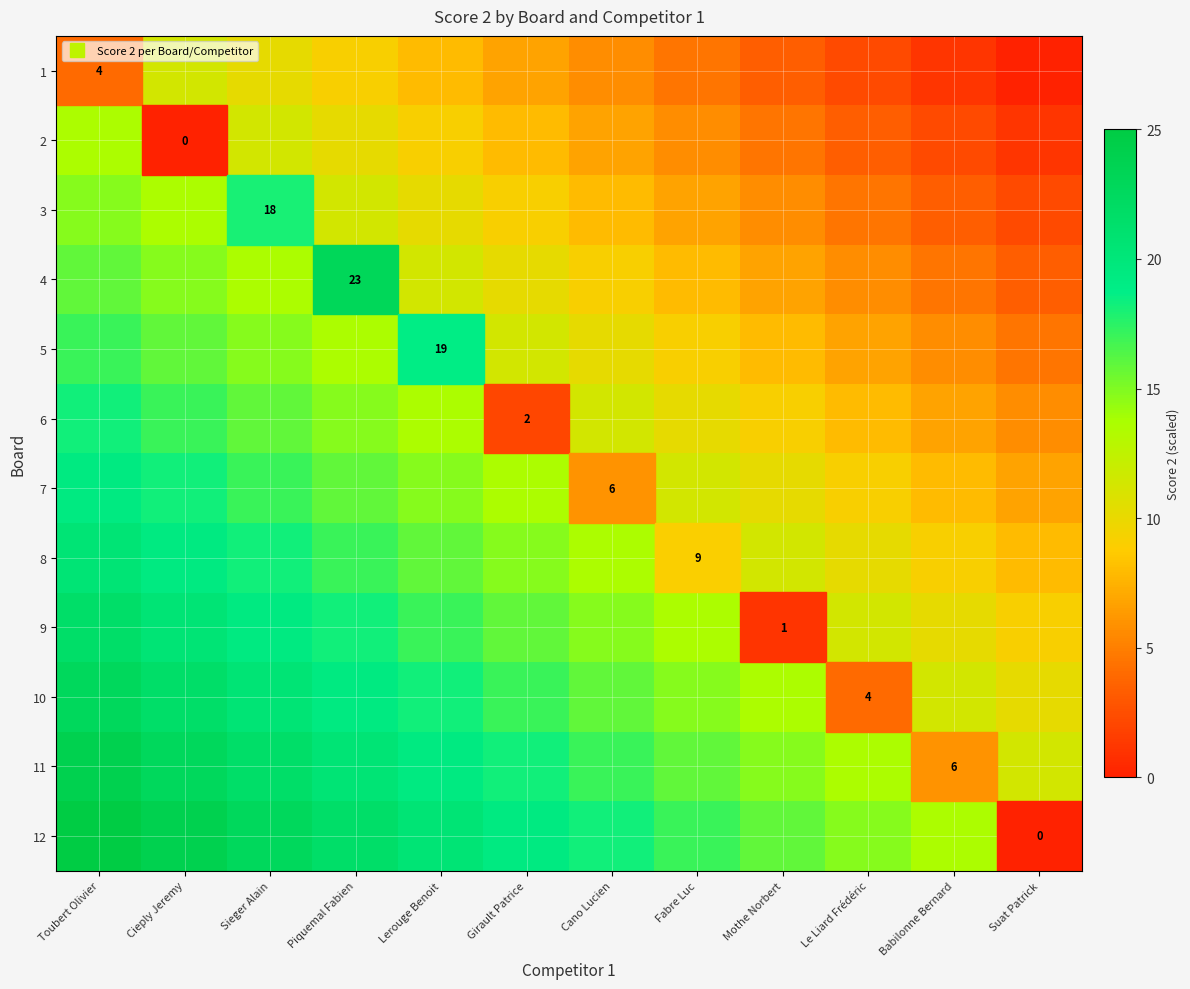

At which label does 11 reach its peak?

Toubert Olivier